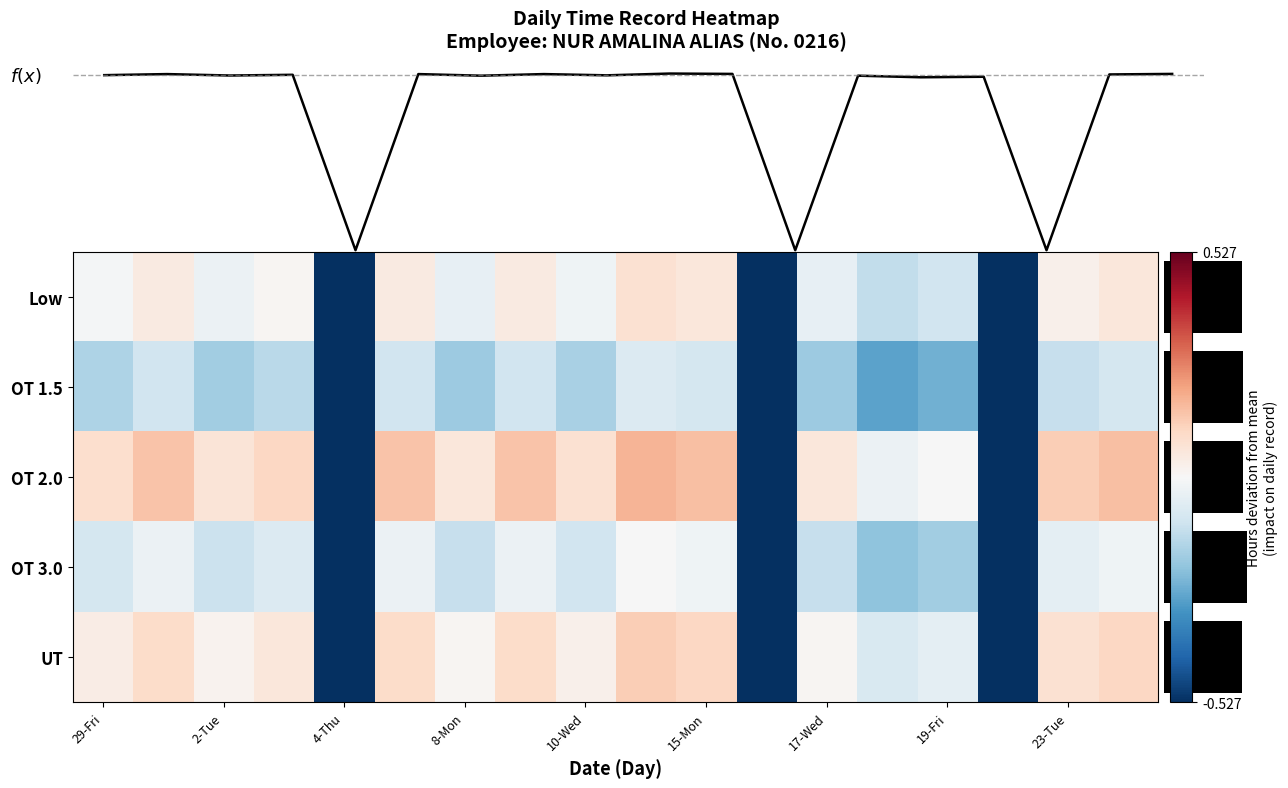

How many categories are shown in the chart?

18